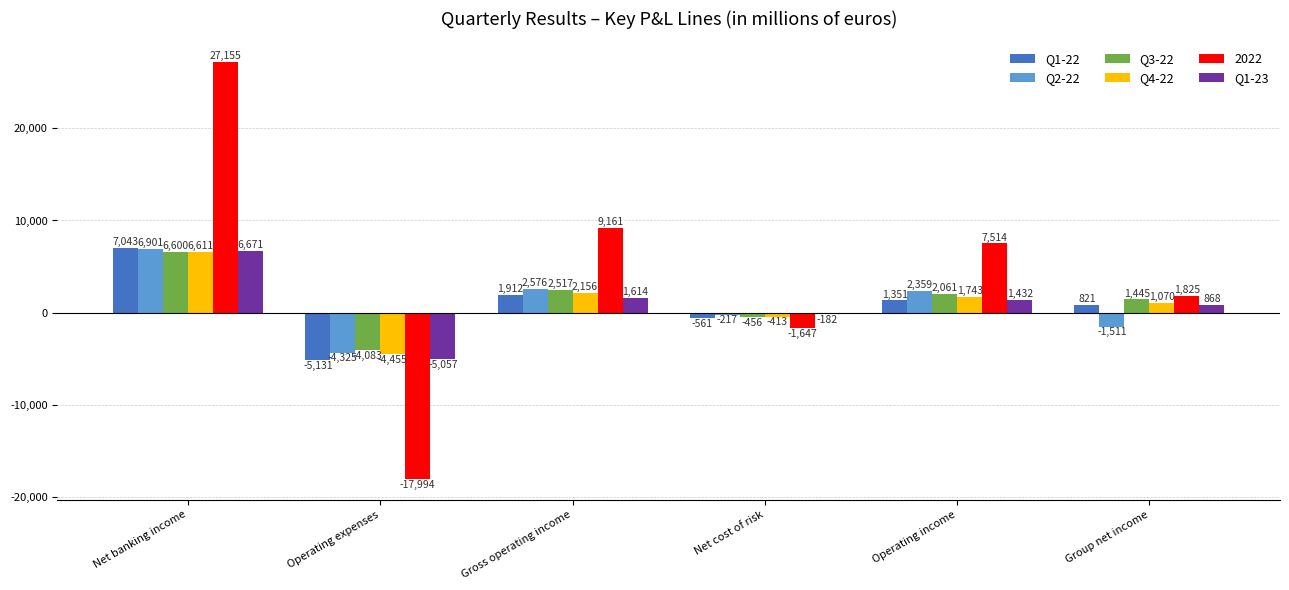

Reading right to left, extract all data points from this chart.

Q1-22: 821	1351	-561	1912	-5131	7043
Q2-22: -1511	2359	-217	2576	-4325	6901
Q3-22: 1445	2061	-456	2517	-4083	6600
Q4-22: 1070	1743	-413	2156	-4455	6611
2022: 1825	7514	-1647	9161	-17994	27155
Q1-23: 868	1432	-182	1614	-5057	6671